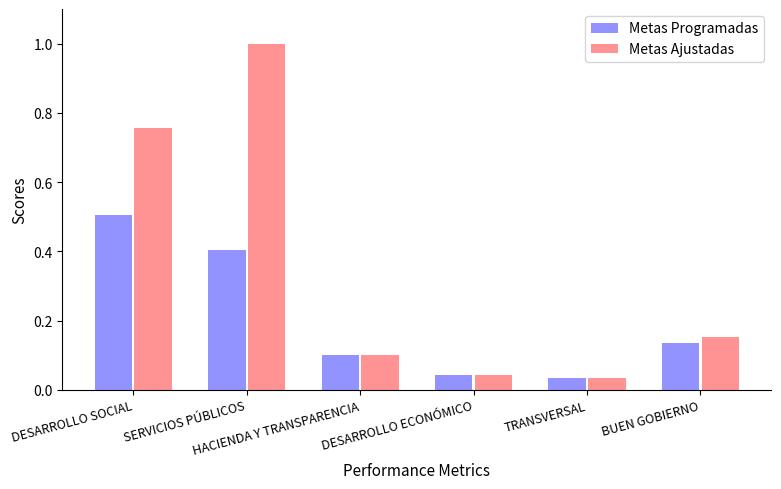

Which series has the largest range (max minus min)?

Metas Ajustadas